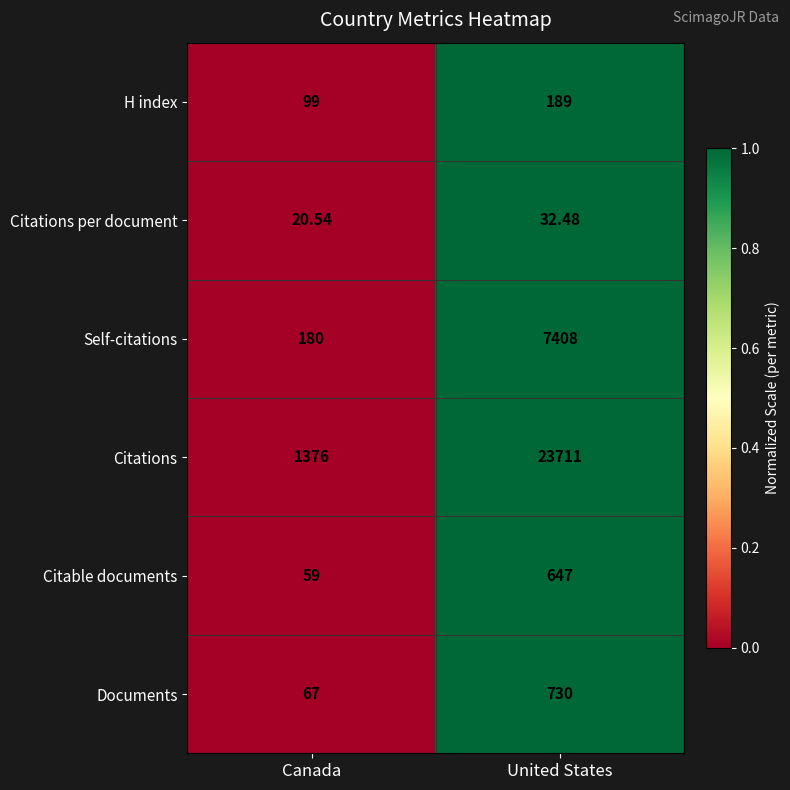

Which category has the lowest value in the Citable documents series?

Canada